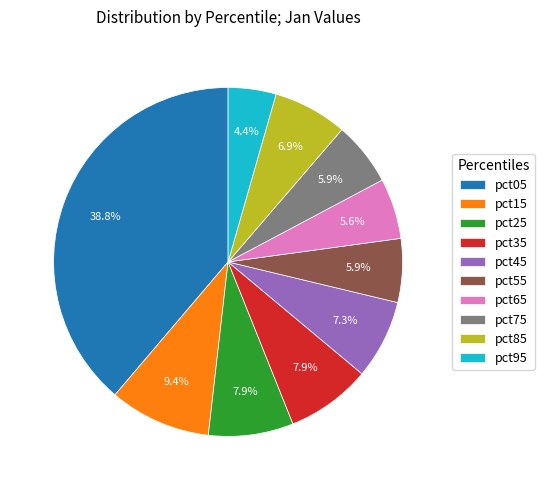

Which slice is the smallest?

pct95